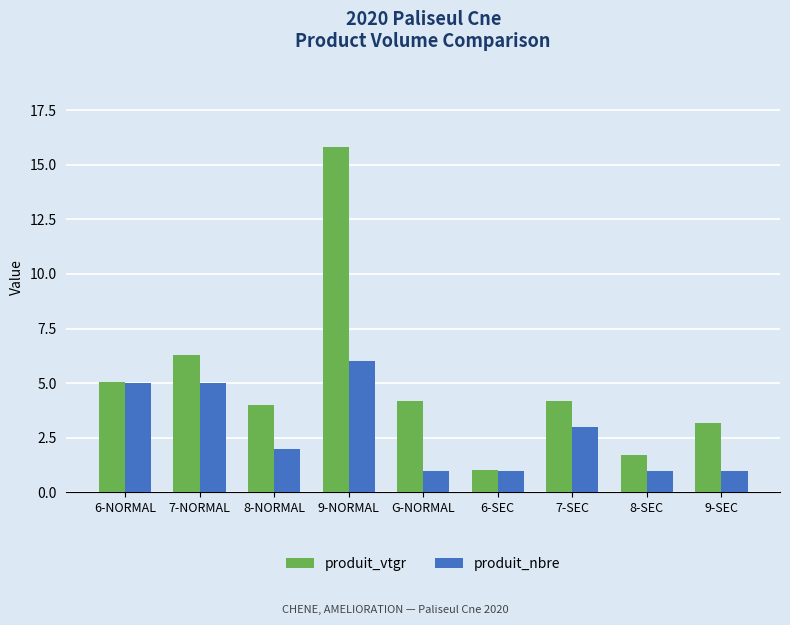

Reading left to right, extract all data points from this chart.

produit_vtgr: 6-NORMAL=5.1	7-NORMAL=6.3	8-NORMAL=4.0	9-NORMAL=15.8	G-NORMAL=4.2	6-SEC=1.0	7-SEC=4.2	8-SEC=1.7	9-SEC=3.2
produit_nbre: 6-NORMAL=5.0	7-NORMAL=5.0	8-NORMAL=2.0	9-NORMAL=6.0	G-NORMAL=1.0	6-SEC=1.0	7-SEC=3.0	8-SEC=1.0	9-SEC=1.0